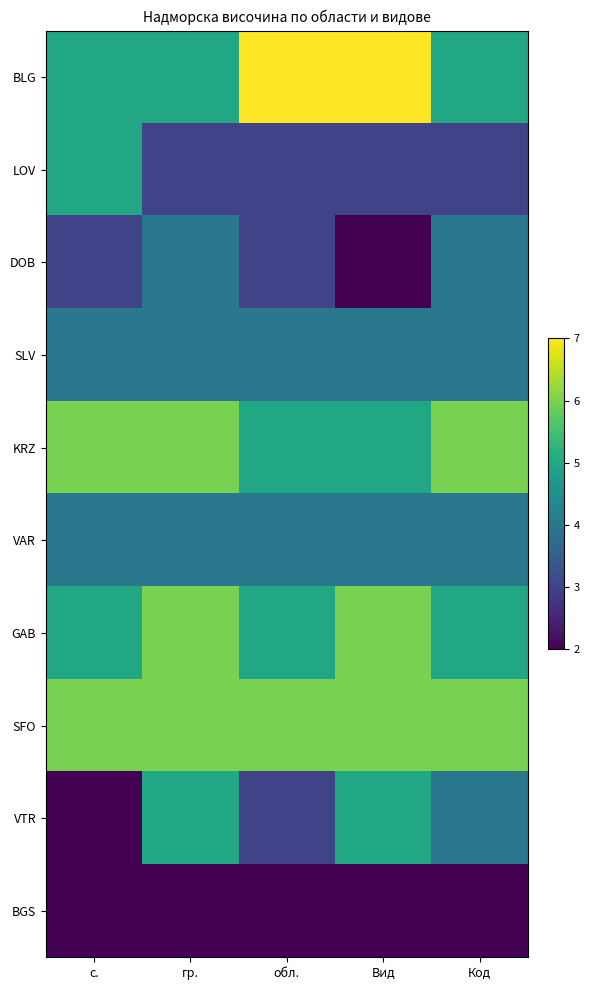

Reading left to right, transcribe all the data shown in this chart.

BLG: с.=5	гр.=5	обл.=7	Вид=7	Код=5
LOV: с.=5	гр.=3	обл.=3	Вид=3	Код=3
DOB: с.=3	гр.=4	обл.=3	Вид=2	Код=4
SLV: с.=4	гр.=4	обл.=4	Вид=4	Код=4
KRZ: с.=6	гр.=6	обл.=5	Вид=5	Код=6
VAR: с.=4	гр.=4	обл.=4	Вид=4	Код=4
GAB: с.=5	гр.=6	обл.=5	Вид=6	Код=5
SFO: с.=6	гр.=6	обл.=6	Вид=6	Код=6
VTR: с.=2	гр.=5	обл.=3	Вид=5	Код=4
BGS: с.=2	гр.=2	обл.=2	Вид=2	Код=2